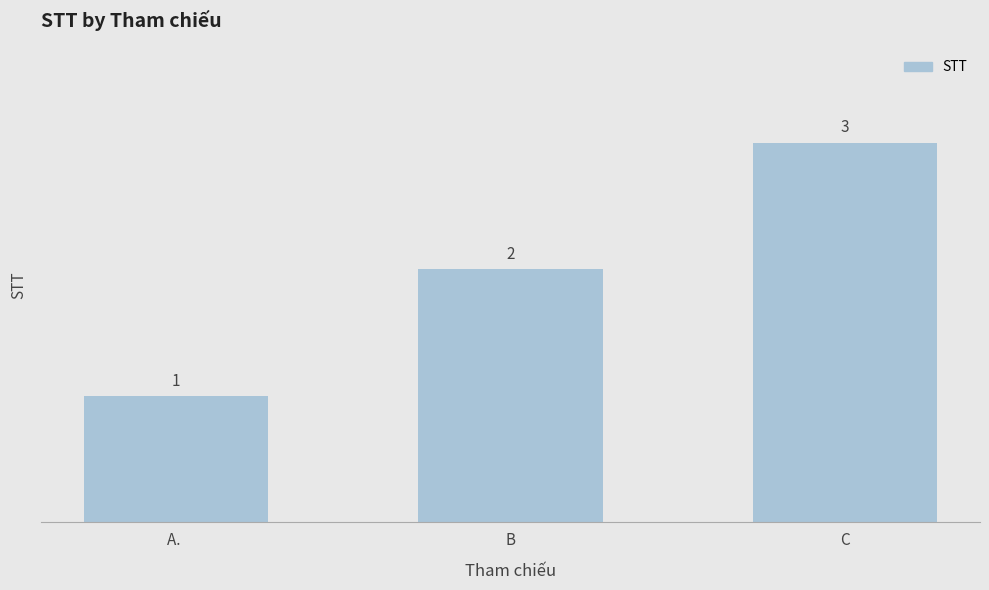

What is the difference between the maximum and minimum values?

2